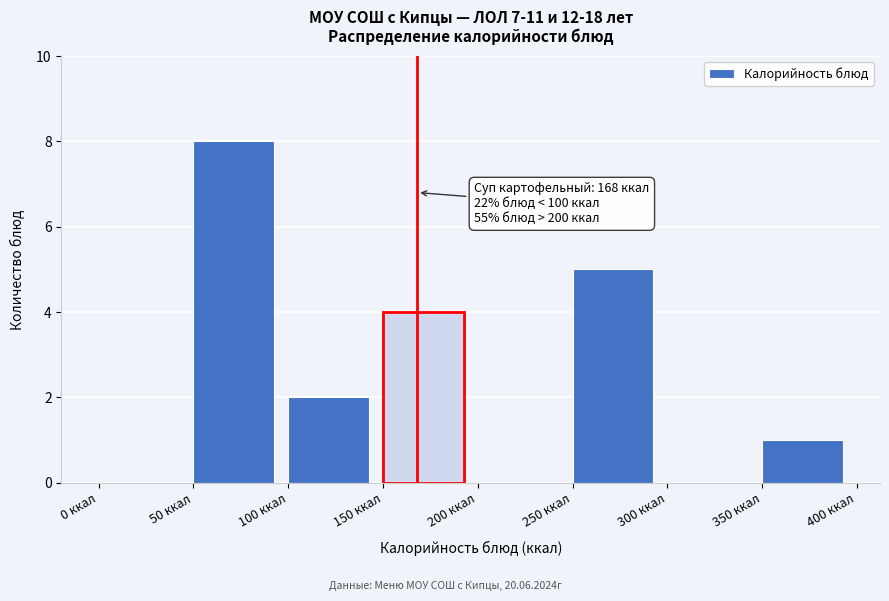

Which range on the x-axis has the tallest bar?

50 to 100